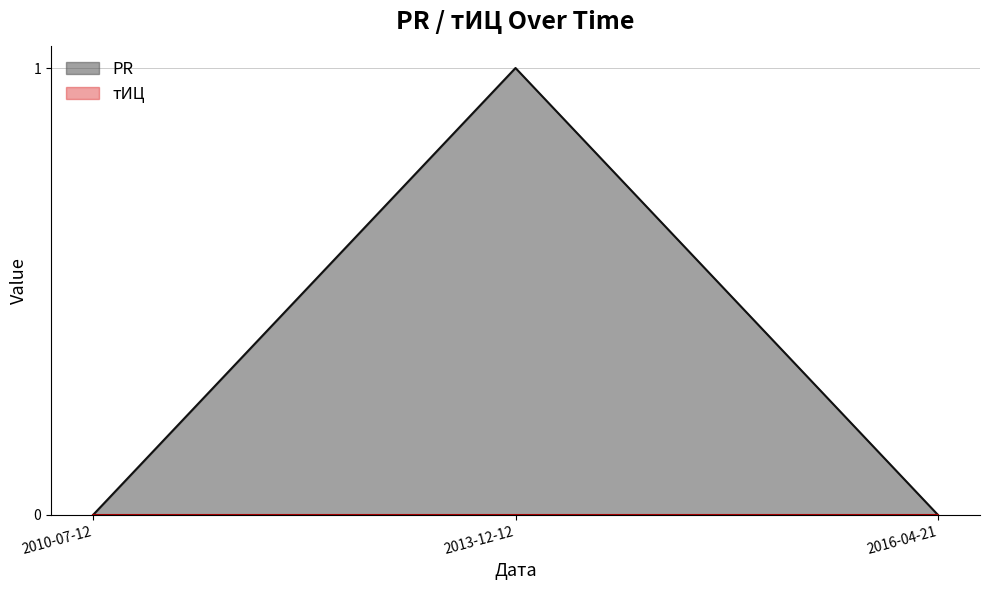

List the labels in order of value, largest first.

2013-12-12, 2010-07-12, 2016-04-21